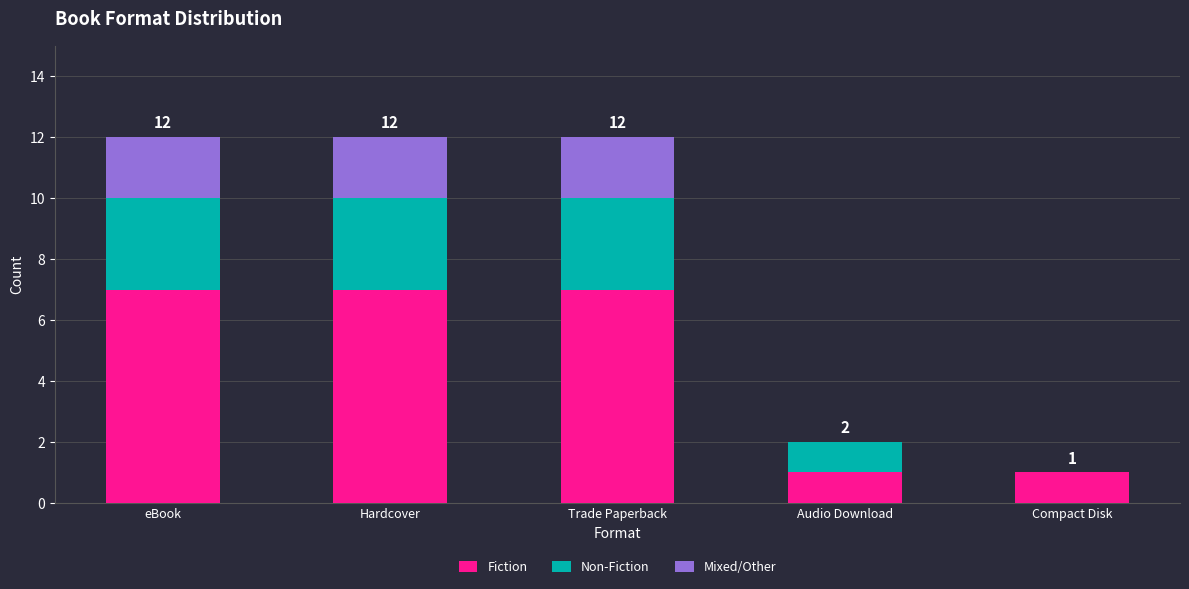

What is the highest value of the Fiction series?

7